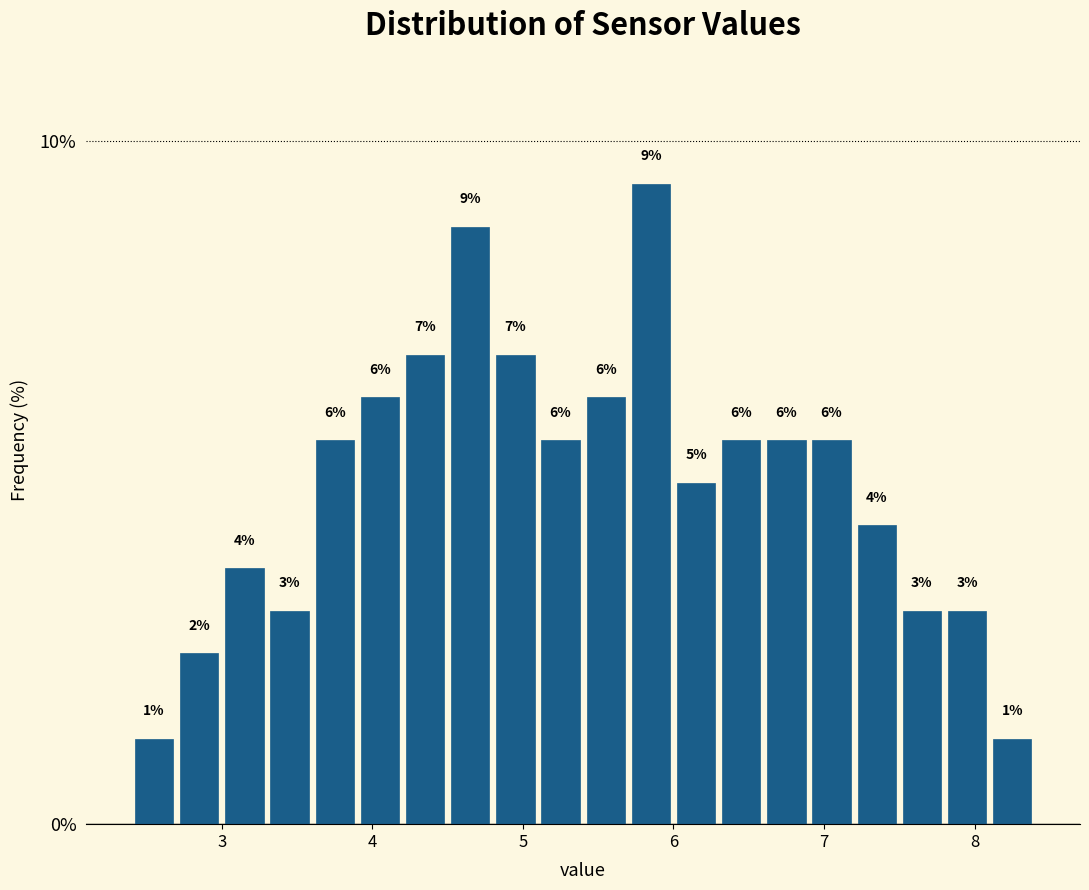

Around what value on the x-axis is the tallest bar? Give the approximate position of its centre, as read against the axis.

5.9